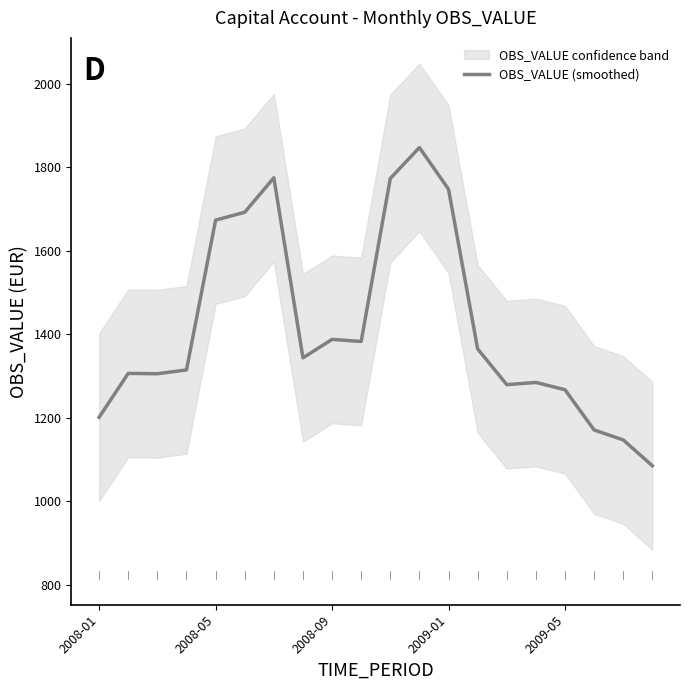

The value at 14 is 1279.6. True or false?

True